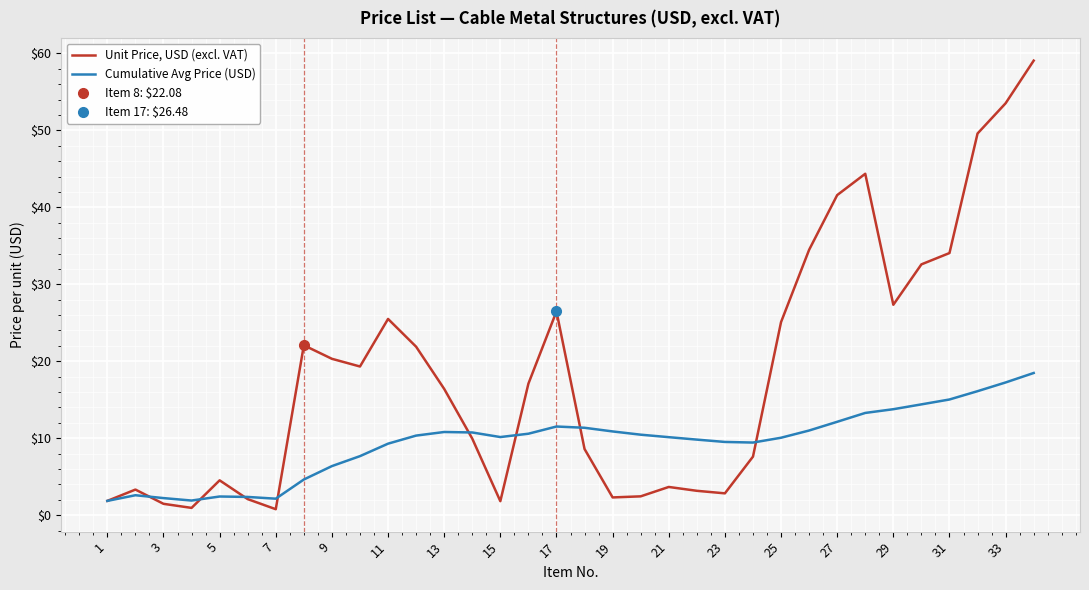

At which label is Unit Price, USD (excl. VAT) closest to 29?

29